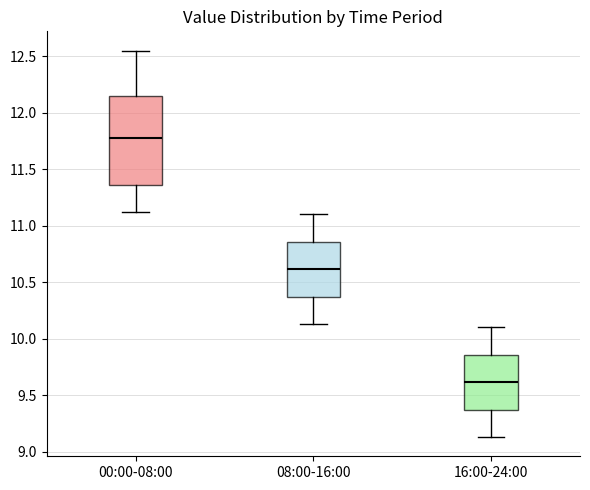

Reading left to right, read every box against the y-axis: the position of its median line, the range the box covers, and the ends of its whiskers. The values are not printed on the chart, so give them approximately, as read against the axis.

00:00-08:00: median 11.80, box 11.35 to 12.15, whiskers 11.10 to 12.55
08:00-16:00: median 10.60, box 10.35 to 10.85, whiskers 10.15 to 11.10
16:00-24:00: median 9.60, box 9.35 to 9.85, whiskers 9.15 to 10.10